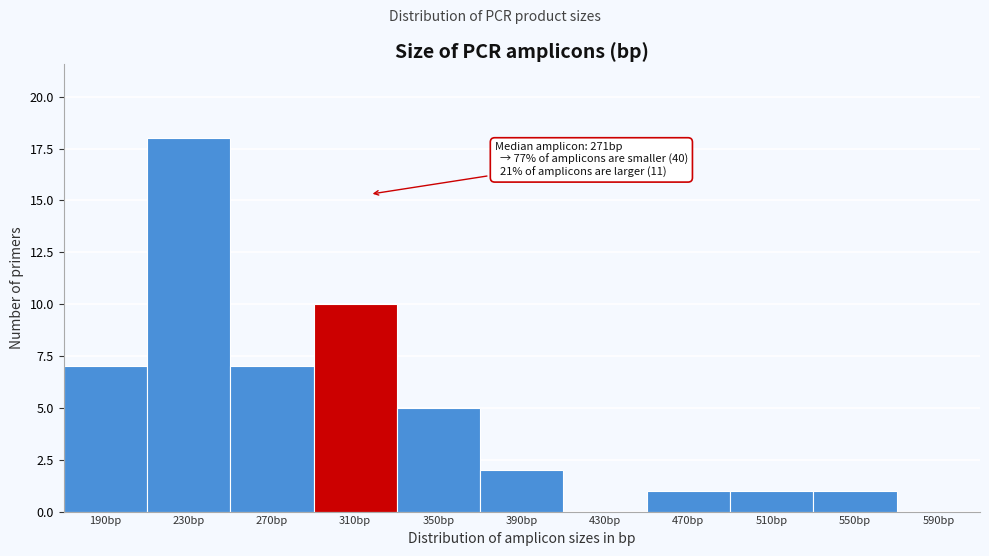

Reading left to right, what are all the values shown in this chart?

190bp=7	230bp=18	270bp=7	310bp=10	350bp=5	390bp=2	430bp=0	470bp=1	510bp=1	550bp=1	590bp=0